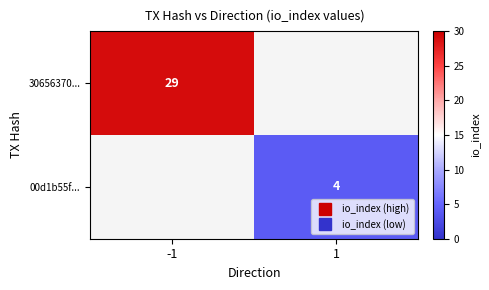

At 1, list the series in order from smallest to largest.

30656370..., 00d1b55f...